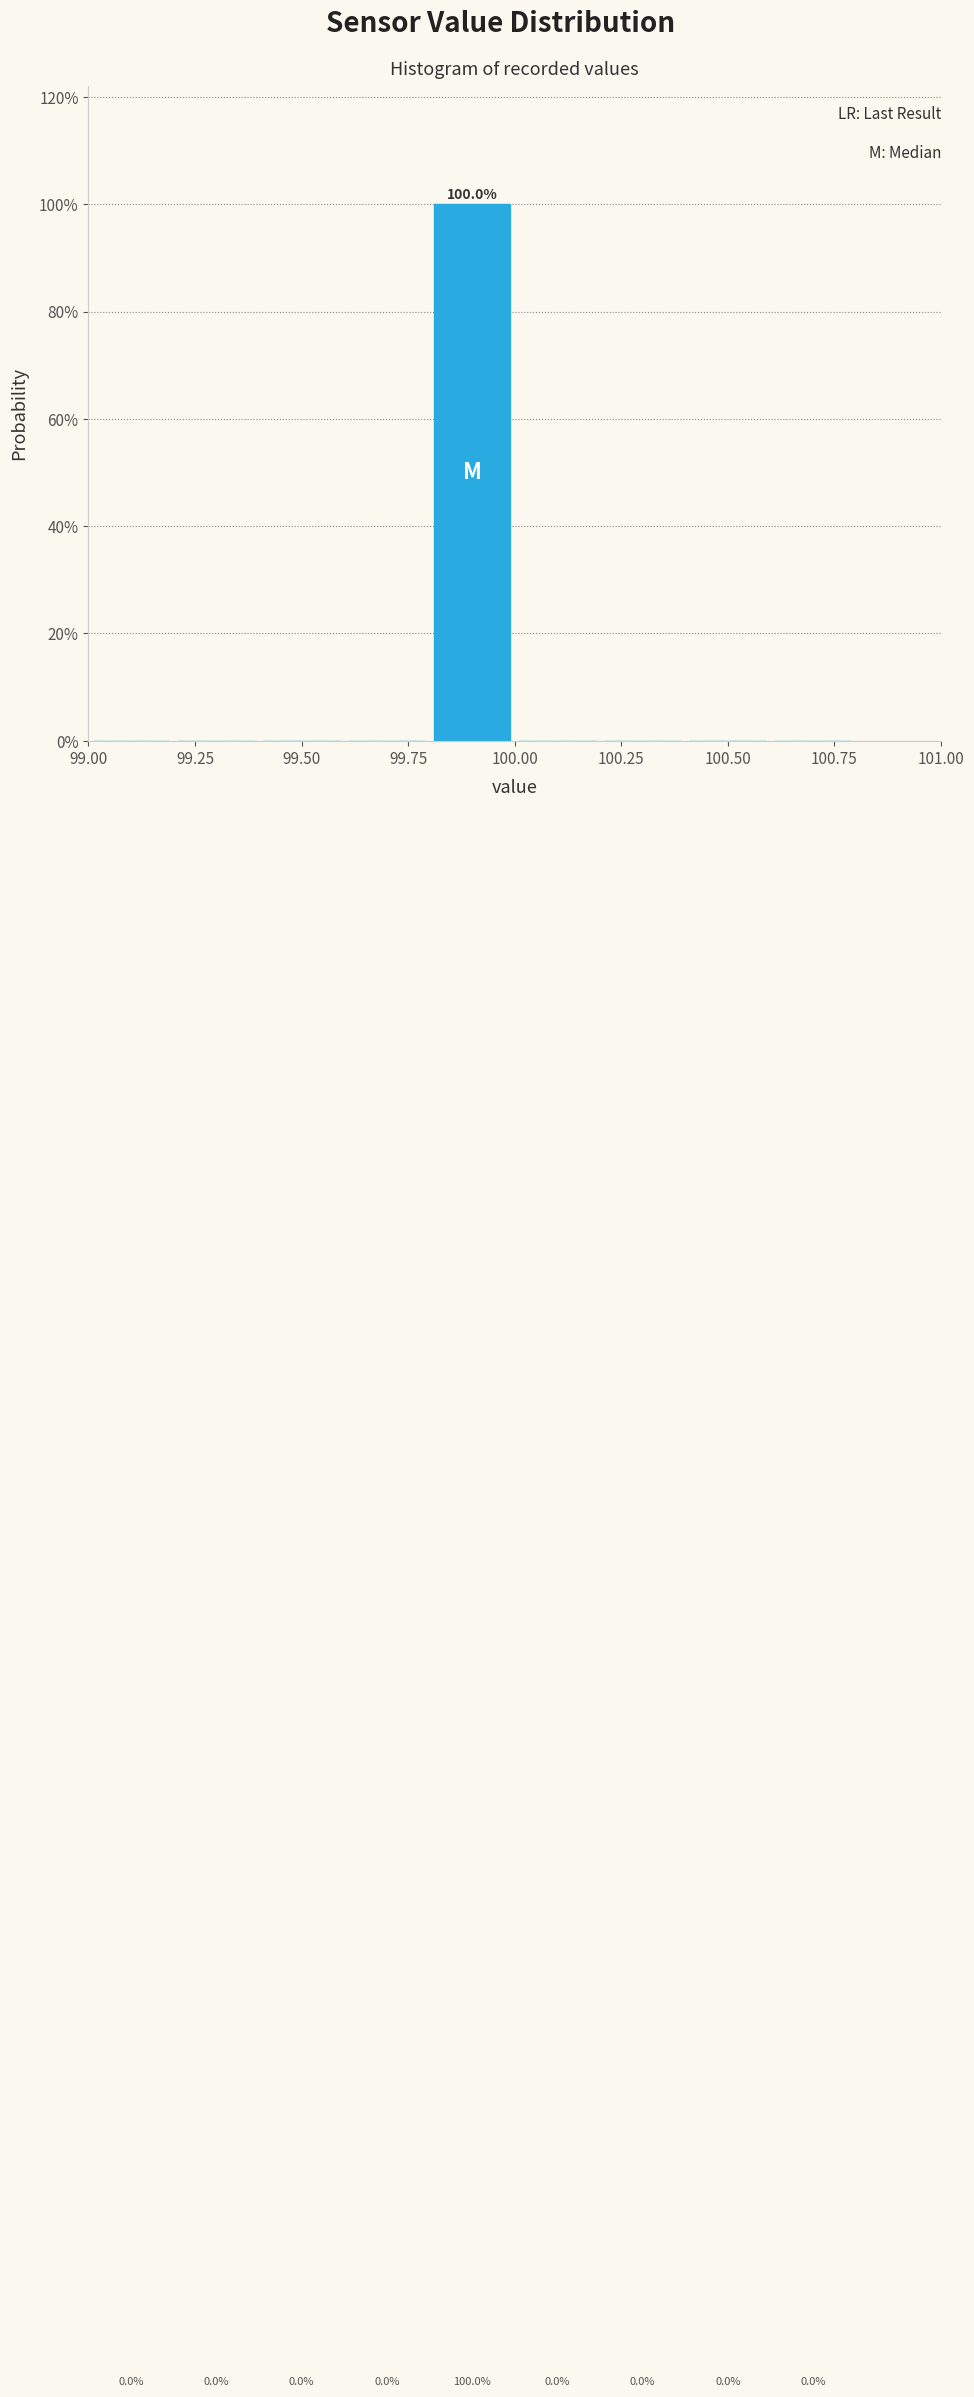

Over which range of the x-axis is the bar tallest?

99.8 to 100.0